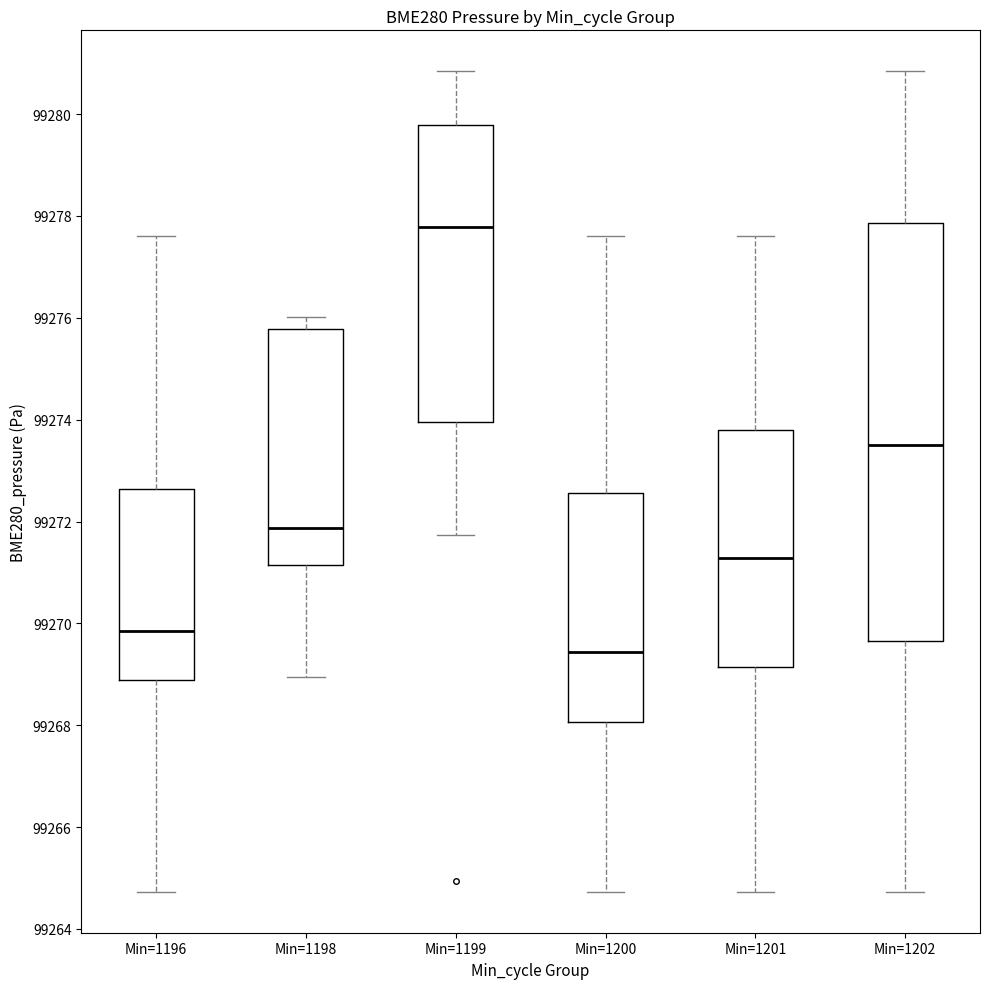

Reading left to right, transcribe this box plot: for each box, give where its median line is, the range the box spans, and where its two whiskers end, as read against the y-axis. The values are not printed on the chart, so give them approximately, as read against the axis.

Min=1196: median 99269.8, box 99268.8 to 99272.6, whiskers 99264.8 to 99277.6
Min=1198: median 99271.8, box 99271.2 to 99275.8, whiskers 99269.0 to 99276.0
Min=1199: median 99277.8, box 99274.0 to 99279.8, whiskers 99271.8 to 99280.8
Min=1200: median 99269.4, box 99268.0 to 99272.6, whiskers 99264.8 to 99277.6
Min=1201: median 99271.2, box 99269.2 to 99273.8, whiskers 99264.8 to 99277.6
Min=1202: median 99273.6, box 99269.6 to 99277.8, whiskers 99264.8 to 99280.8